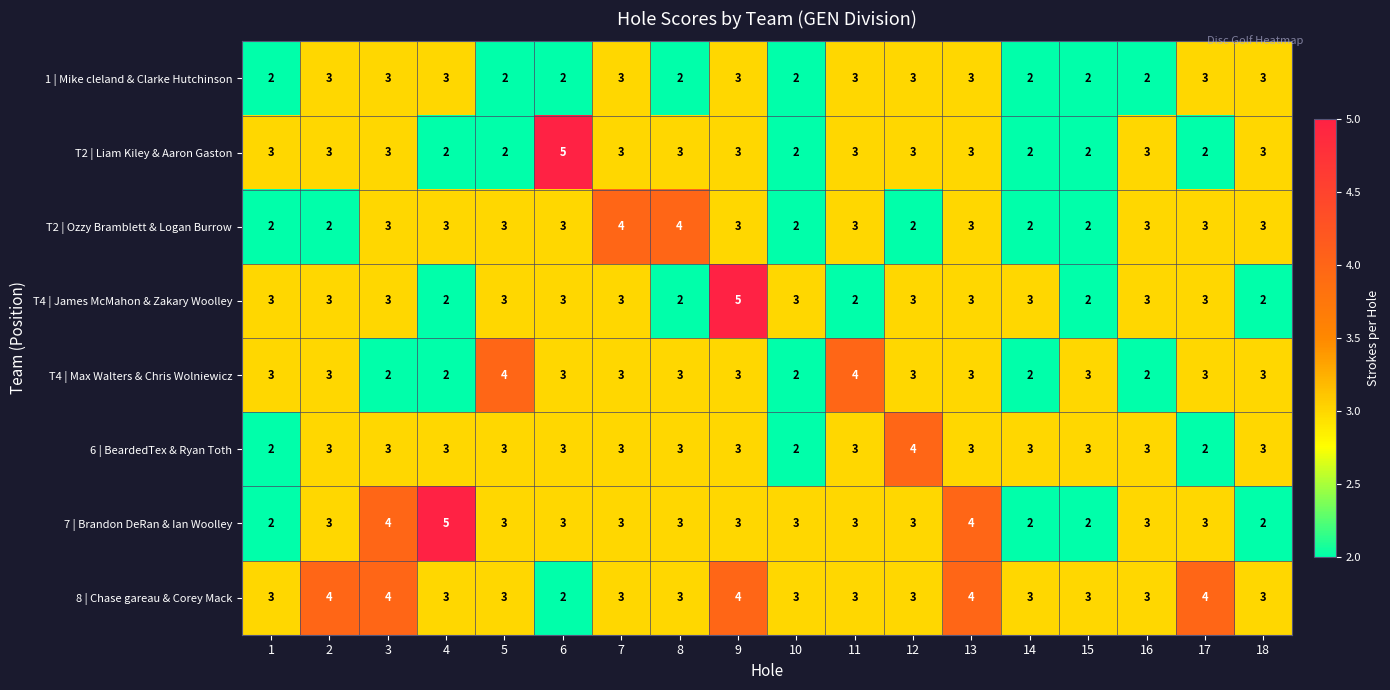

Is the value of T2 | Ozzy Bramblett & Logan Burrow at 18 greater than the value of 7 | Brandon DeRan & Ian Woolley at 1?

Yes